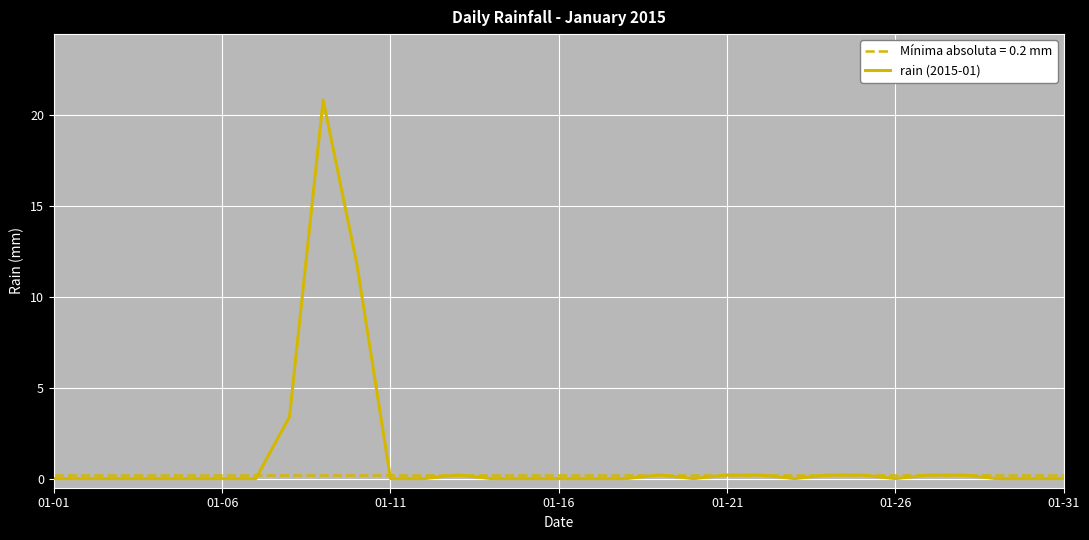

How many positive values are there?

11